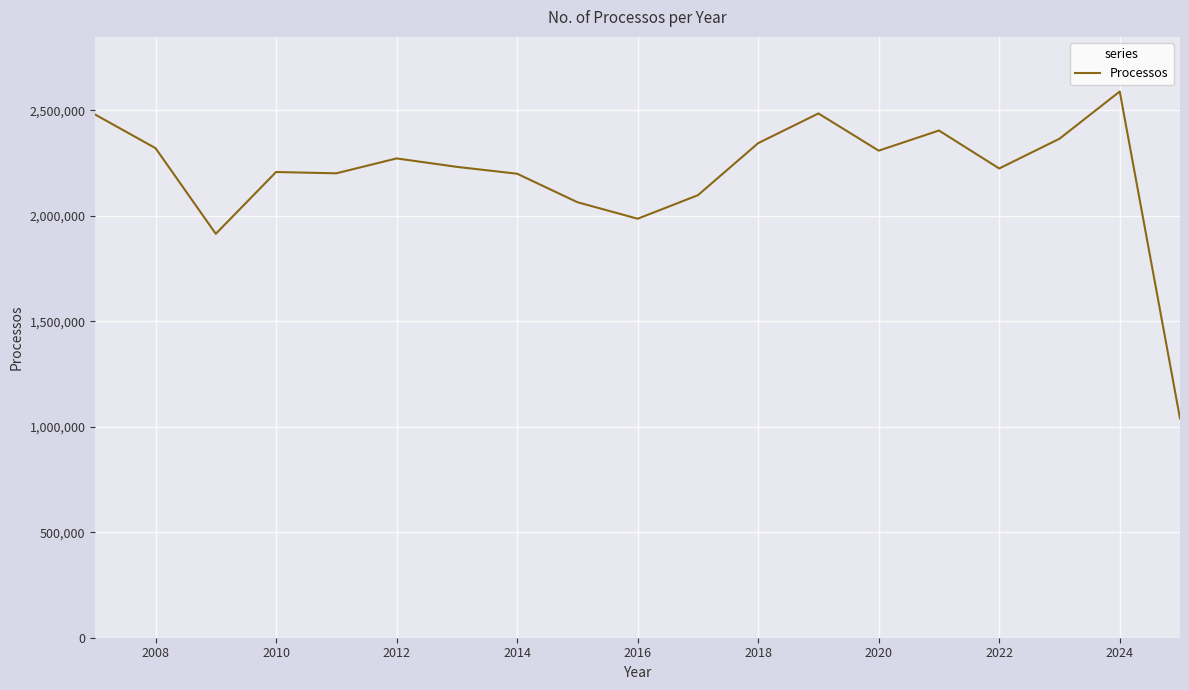

What is the greatest value displayed?

2589514